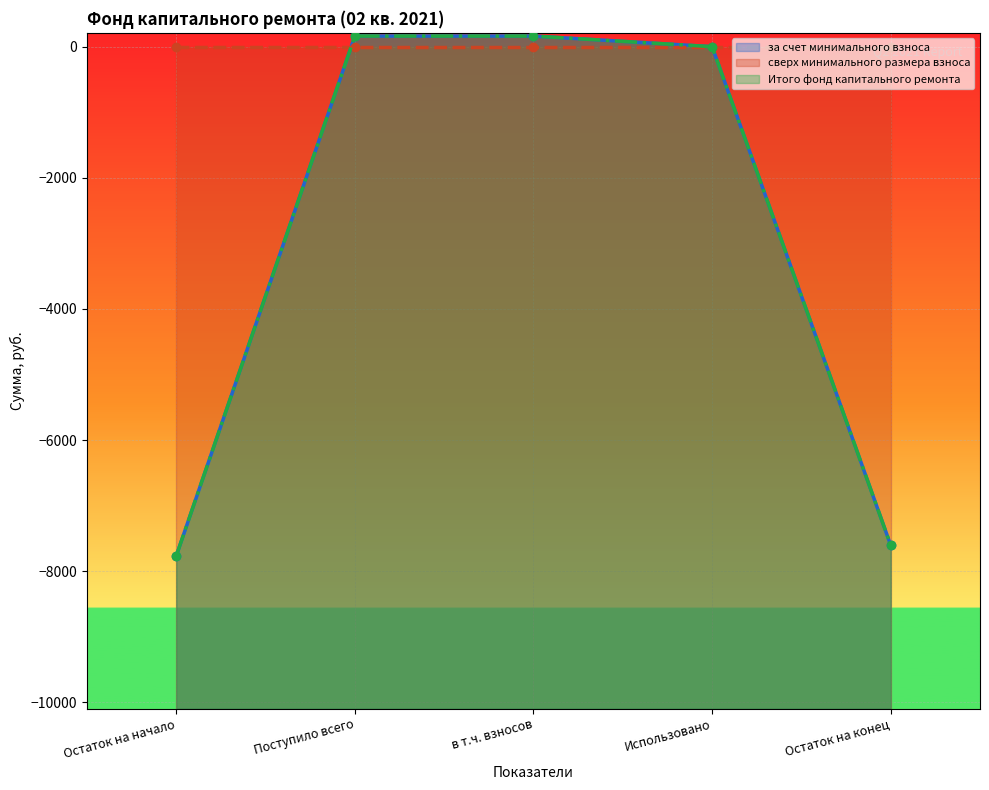

The value of Итого фонд капитального ремонта at Поступило всего is 162.3. True or false?

True